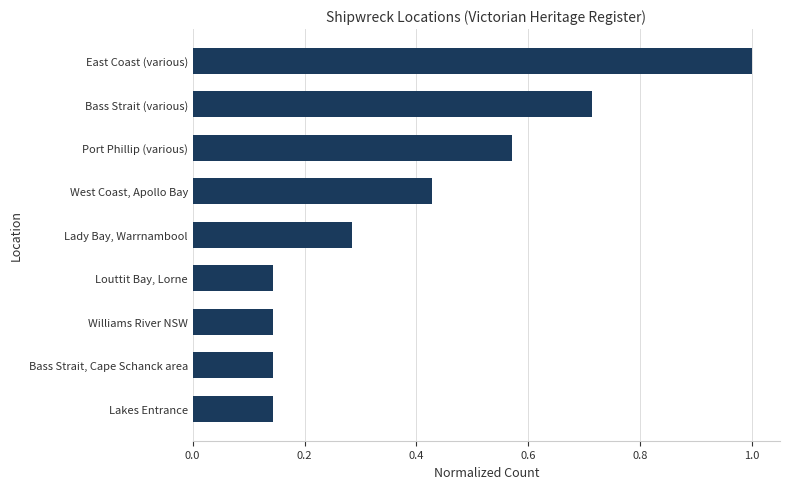

Is it true that the value at Bass Strait (various) is 0.3?

False